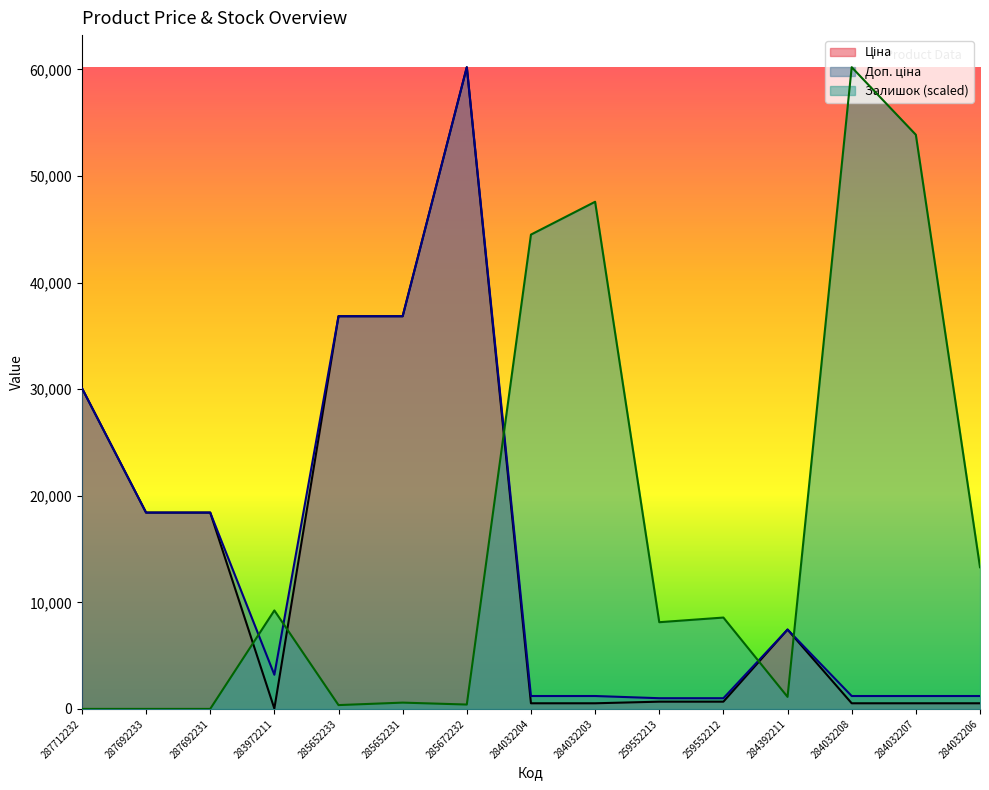

Which series has the largest range (max minus min)?

Залишок